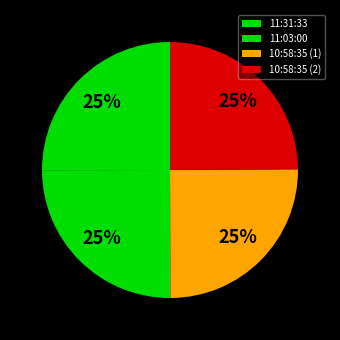

To the nearest percent, what percentage of the pie is 11:03:00?

25%